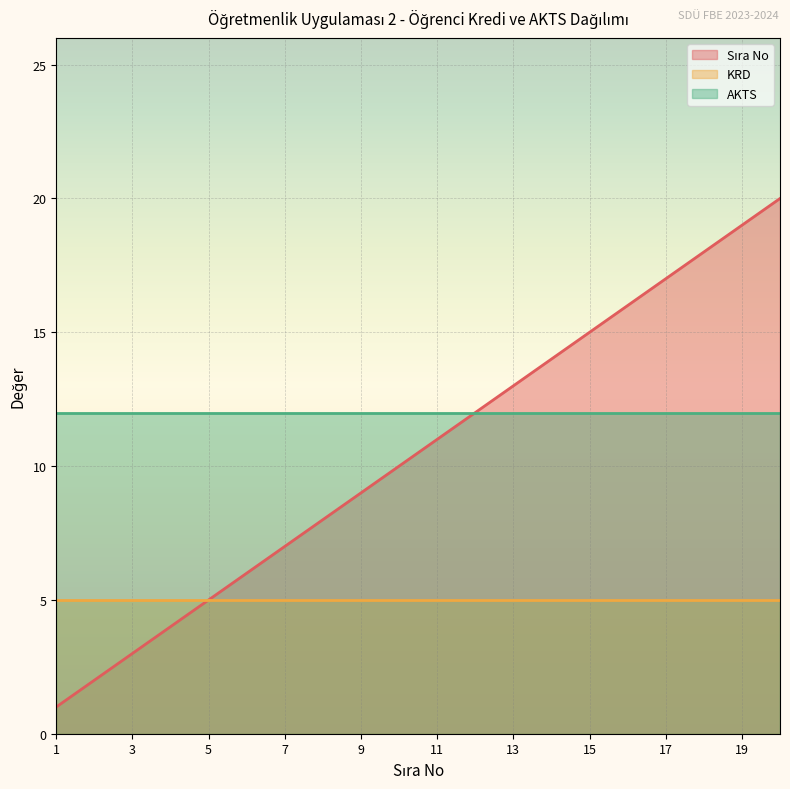

List the labels in order of KRD value, smallest first.

1, 2, 3, 4, 5, 6, 7, 8, 9, 10, 11, 12, 13, 14, 15, 16, 17, 18, 19, 20